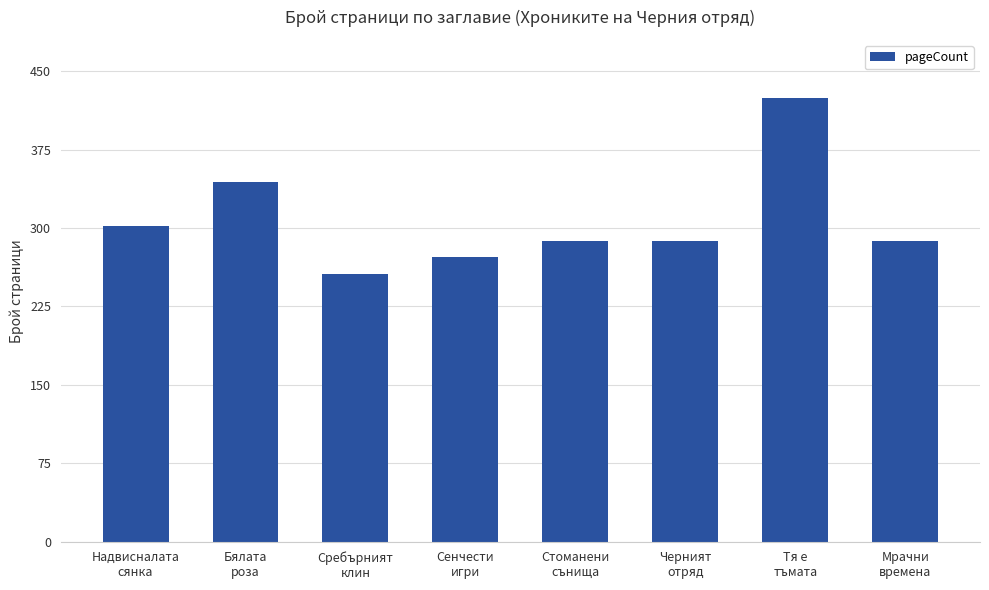

Where is the data nearest to the value 340?

Бялата
роза